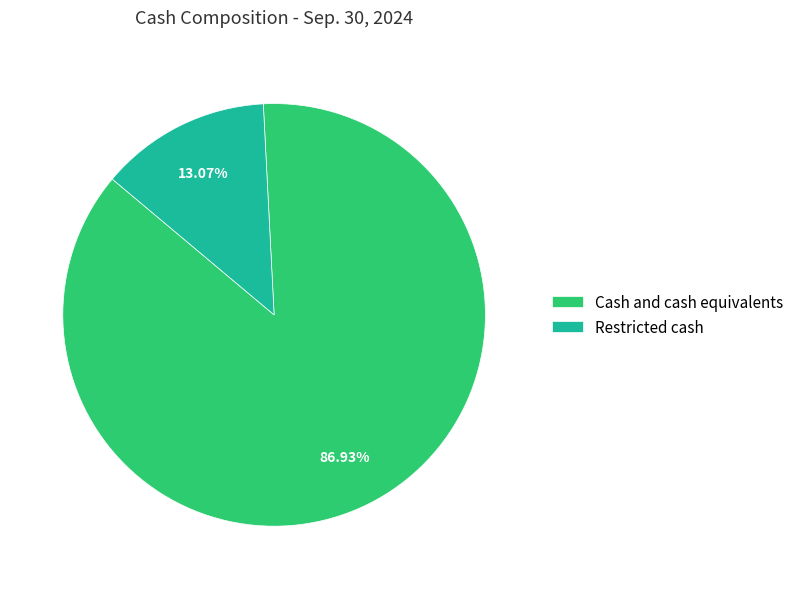

What is the smallest slice in the pie chart?

Restricted cash